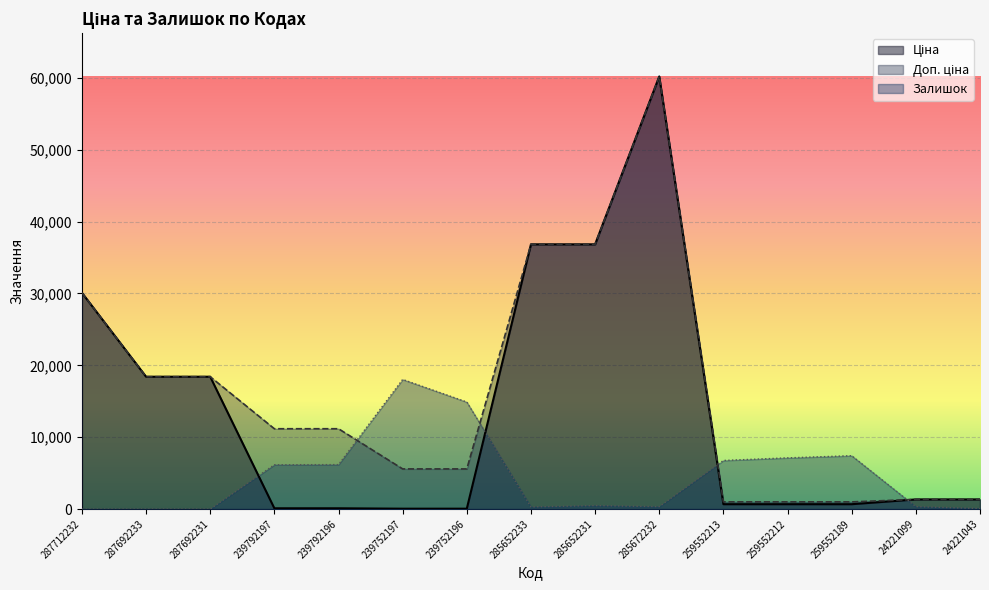

In Залишок, how many points are lower than both neighbors (excluding endpoints)?

2